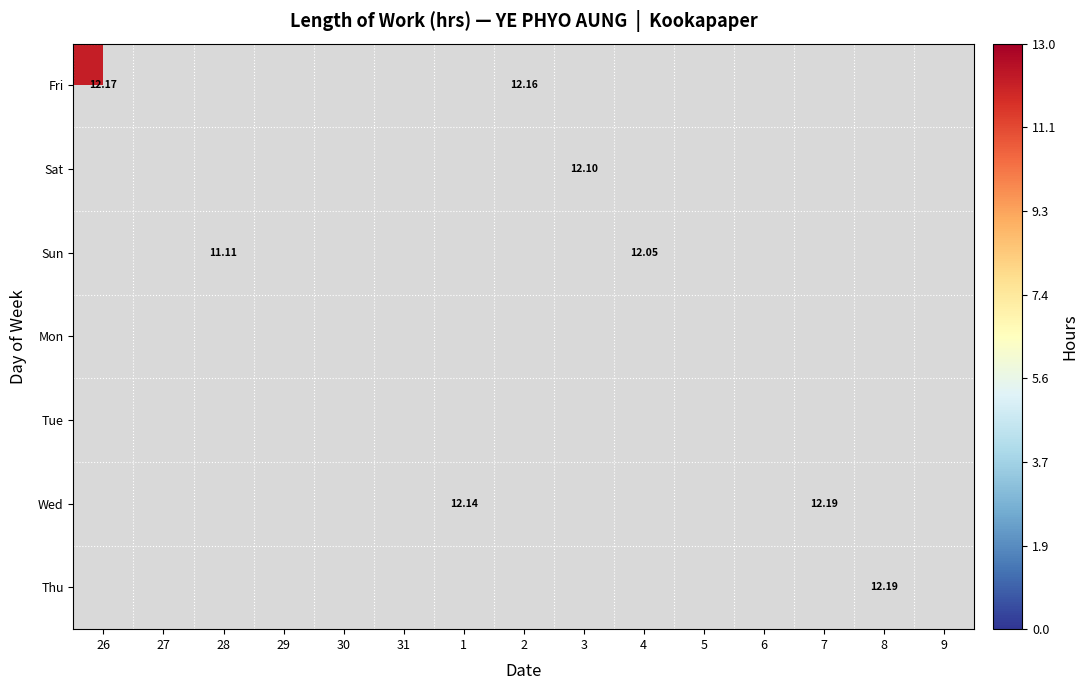

Rank the categories by Fri value from lowest to highest.

27, 28, 29, 30, 31, 1, 3, 4, 5, 6, 7, 8, 9, 2, 26